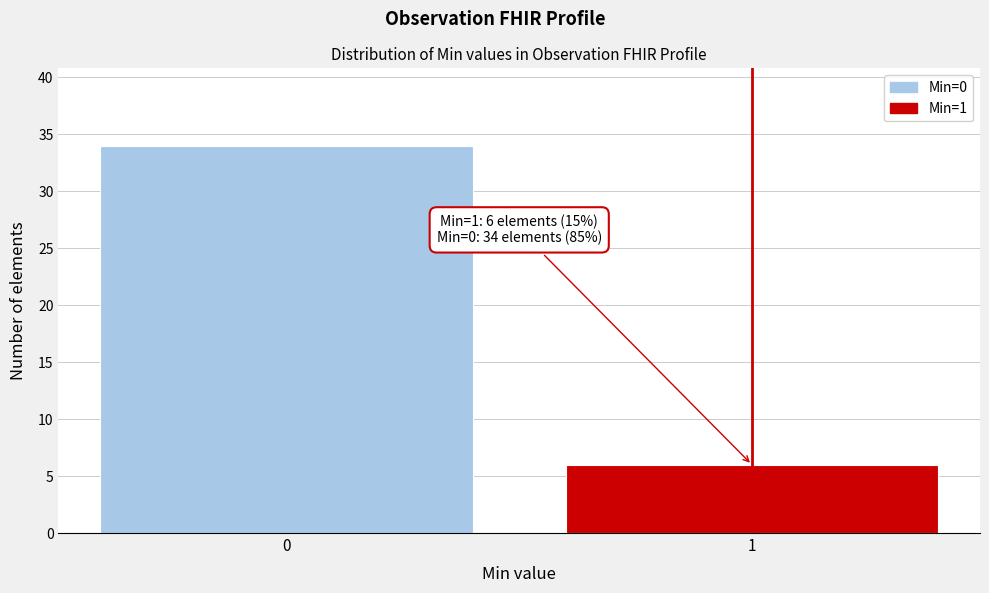

Reading left to right, extract all data points from this chart.

34	6